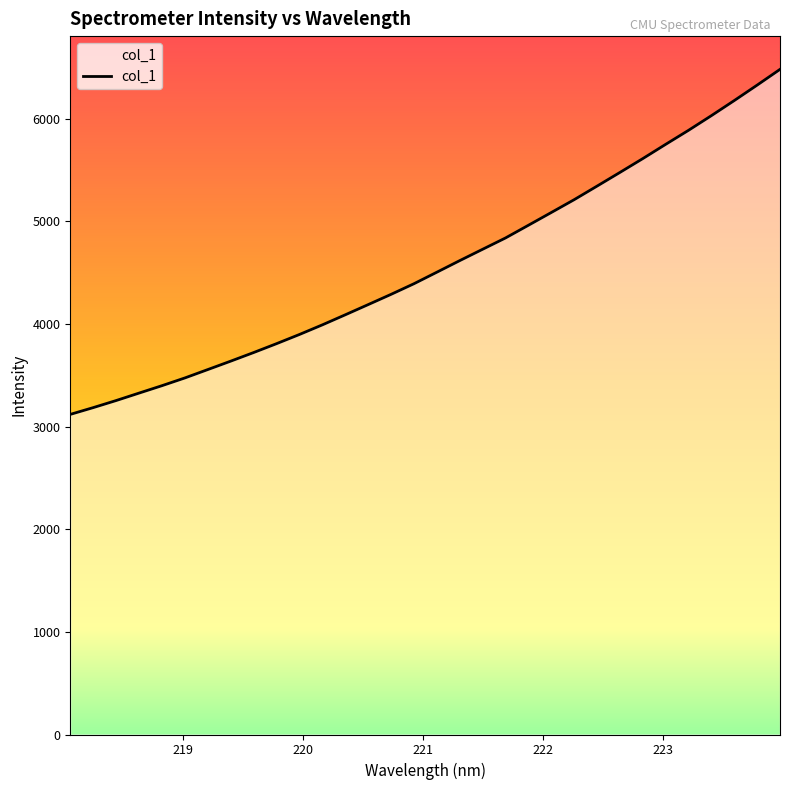

Does the chart display data point markers on the line(s)?

No